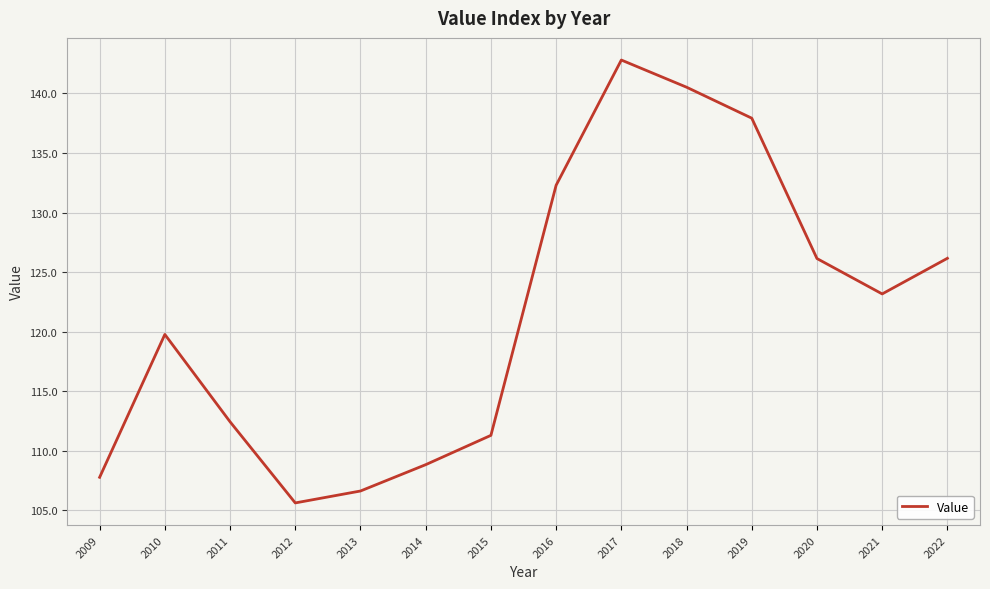

What is the change in value from 2021 to 2022?

+3.0